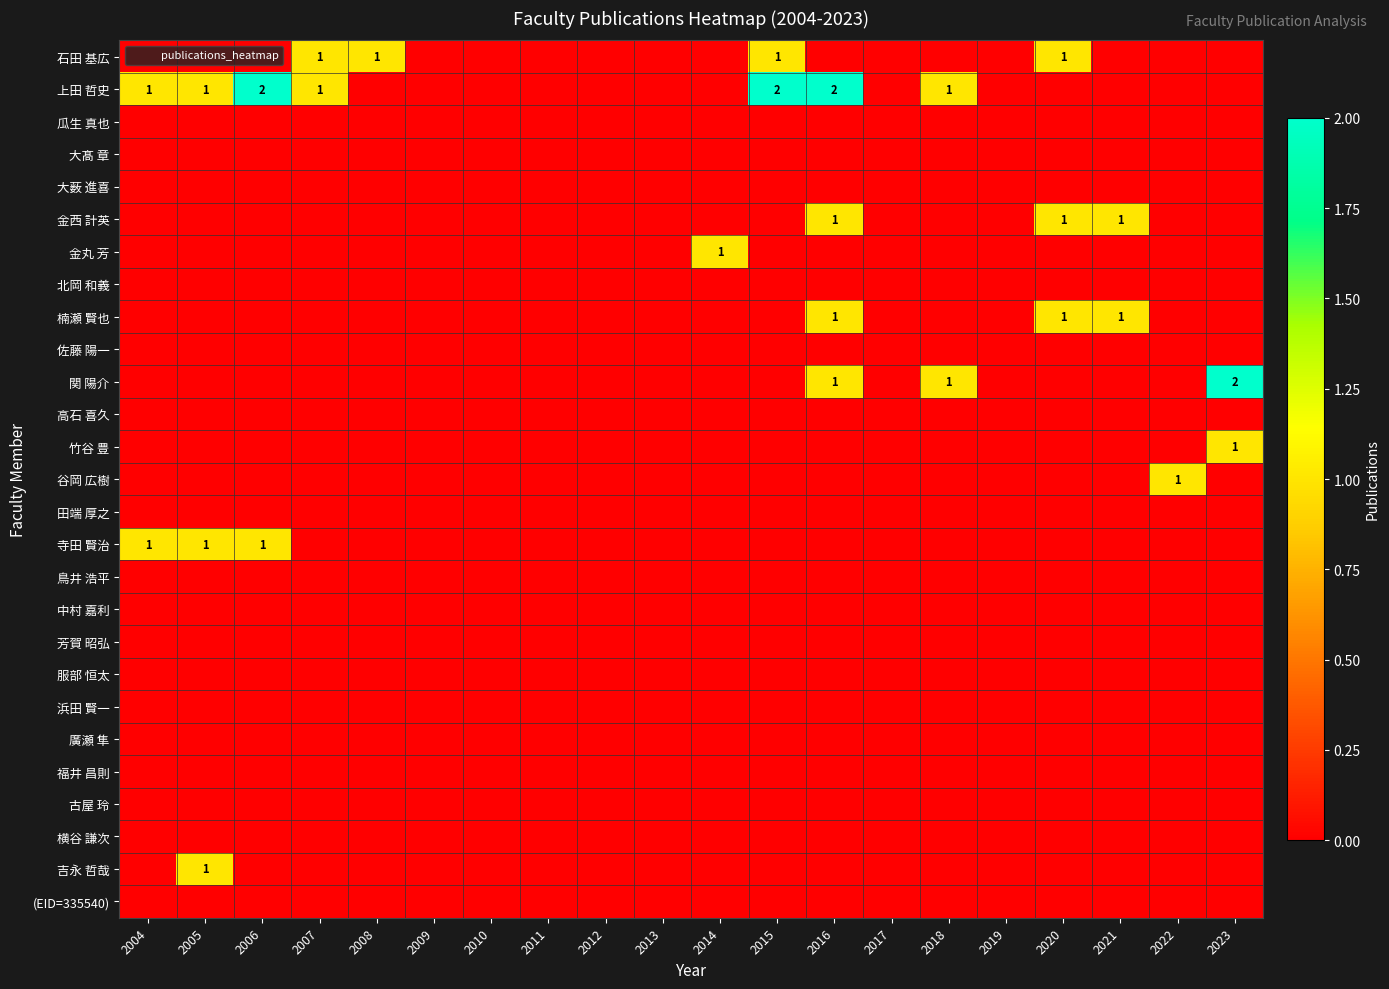

At how many categories does at least one series exceed 0?

13